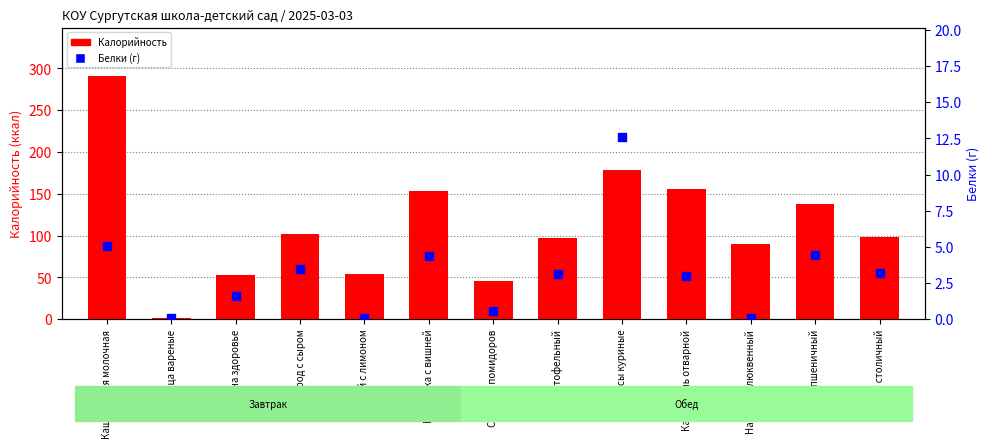

At how many categories does at least one series exceed 249?

1